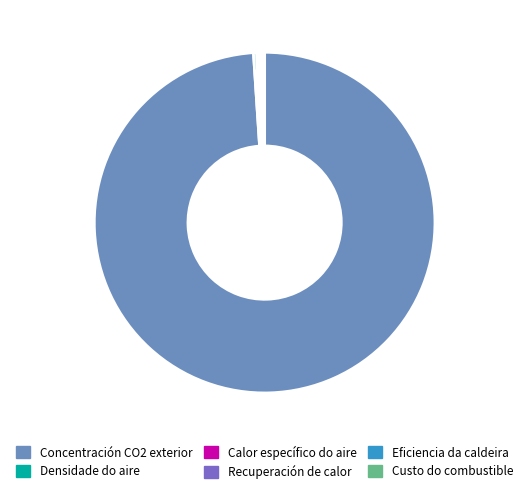

Is there a majority slice in this chart?

Yes